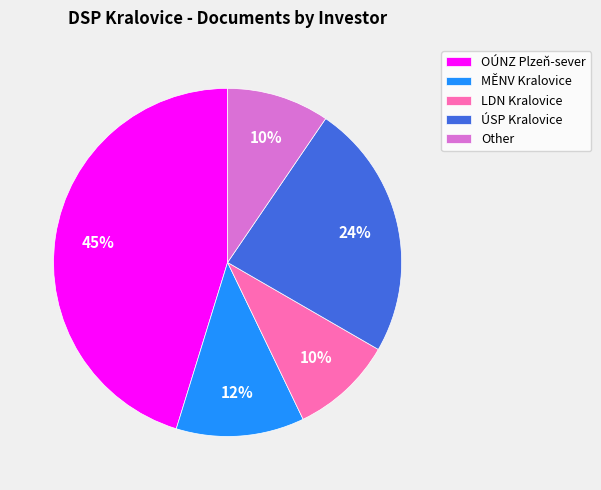

Which slice is the largest?

OÚNZ Plzeň-sever